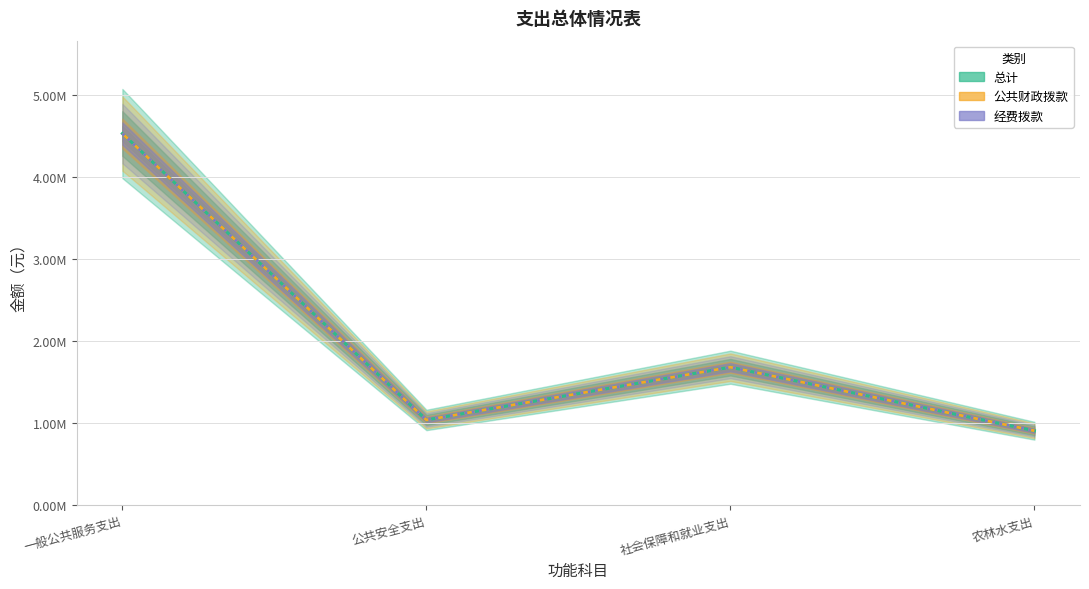

Which series changed the most between 一般公共服务支出 and 农林水支出?

总计